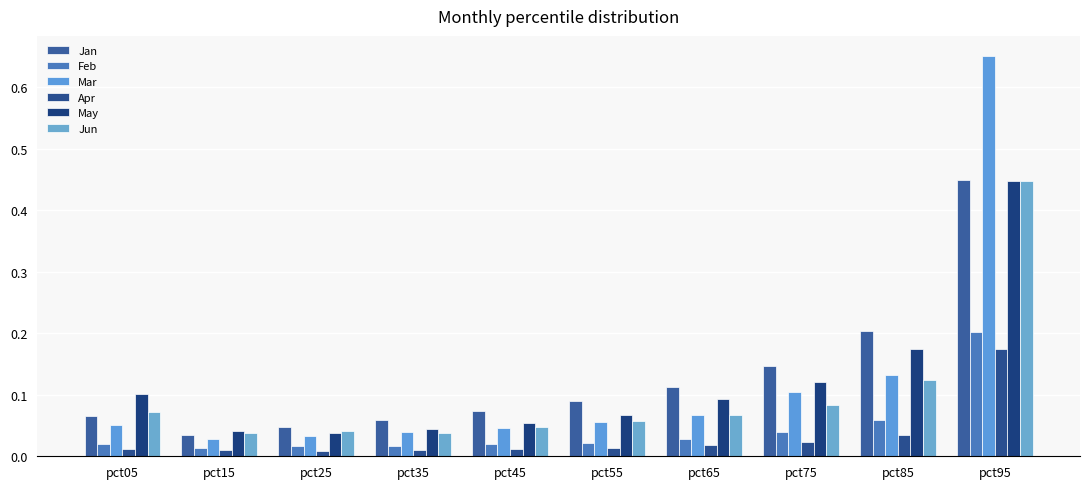

Which category has the highest value in the Apr series?

pct95